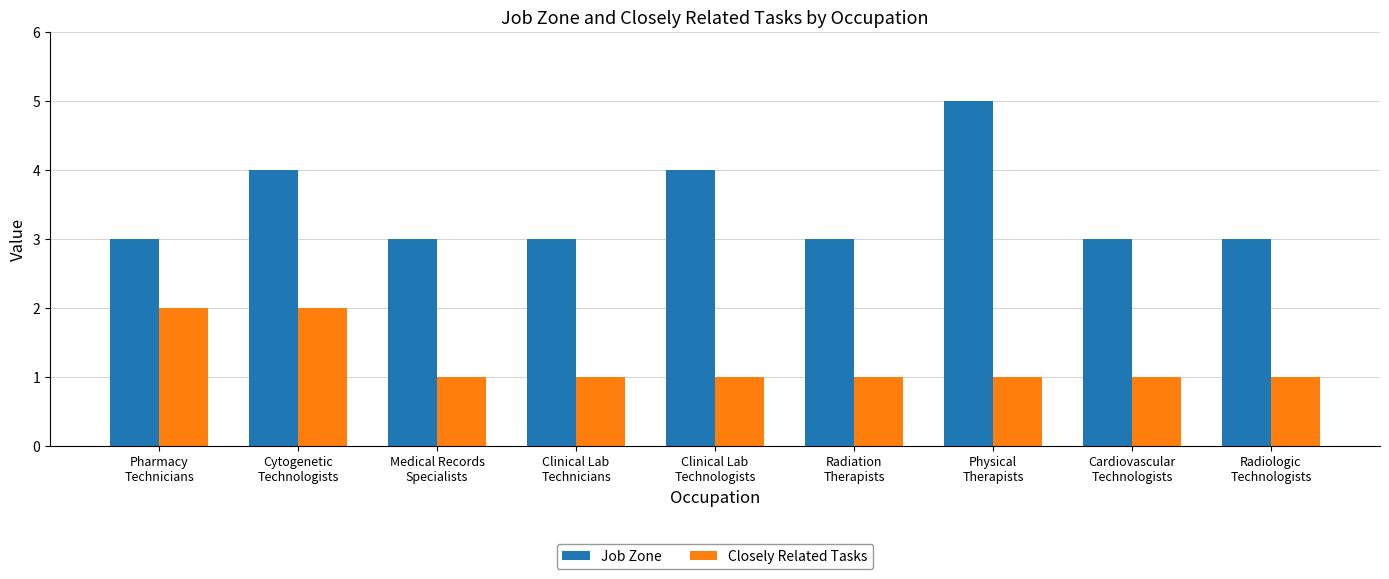

List the series in order of their peak value, highest first.

Job Zone, Closely Related Tasks